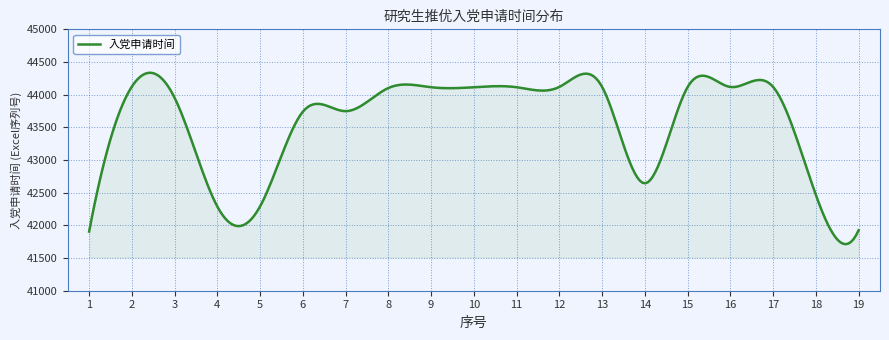

What is the average value?

43570.6